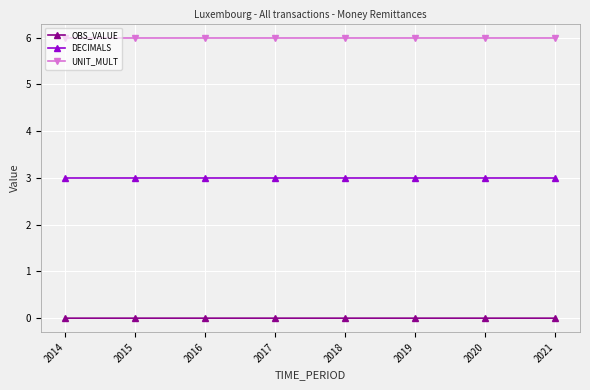

The value of UNIT_MULT at 2014 is 6.0. True or false?

True